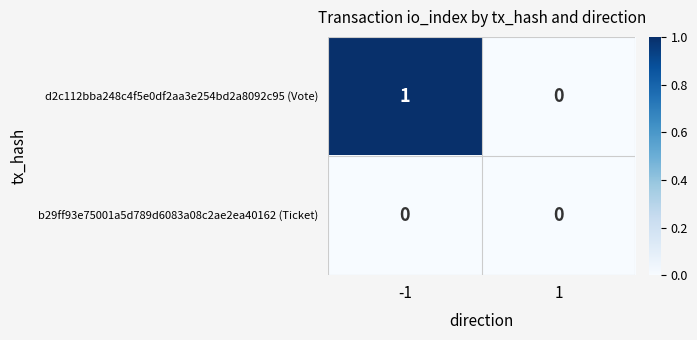

The b29ff93e75001a5d789d6083a08c2ae2ea40162 (Ticket) series shows 0 at -1. True or false?

True